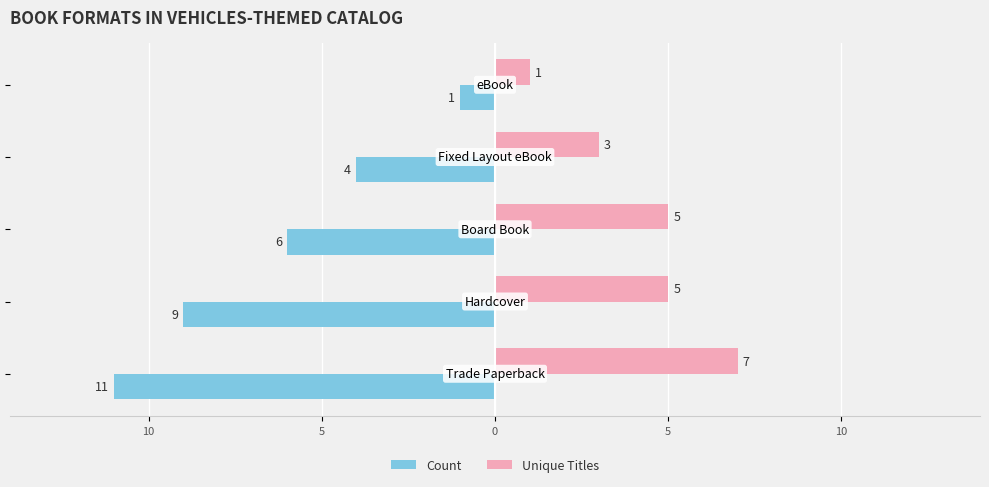

What are all the series names shown in the legend?

Count, Unique Titles